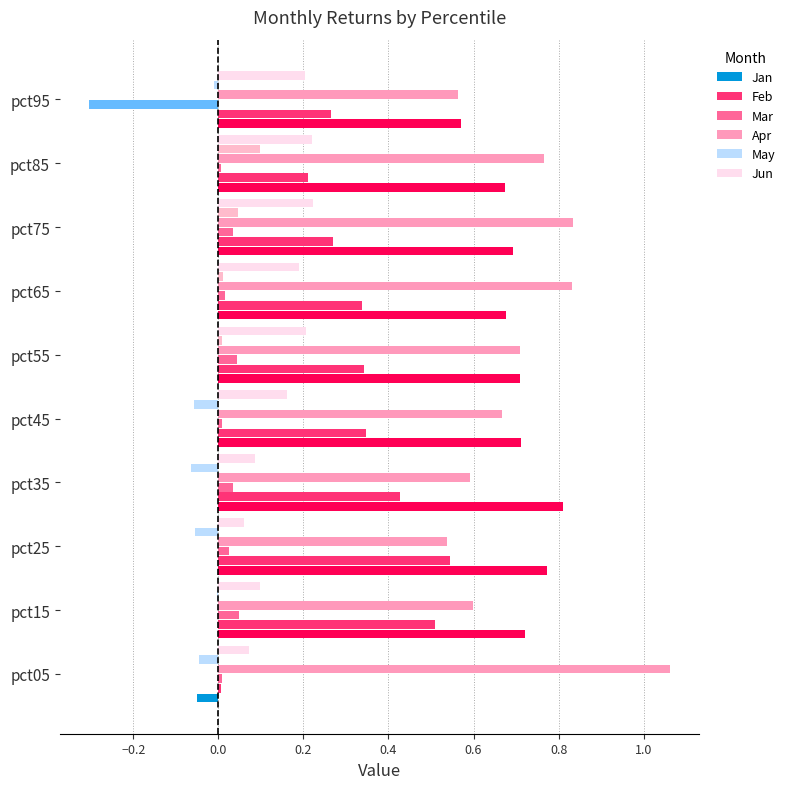

What is the difference between the maximum and minimum values in the Jun series?

0.2